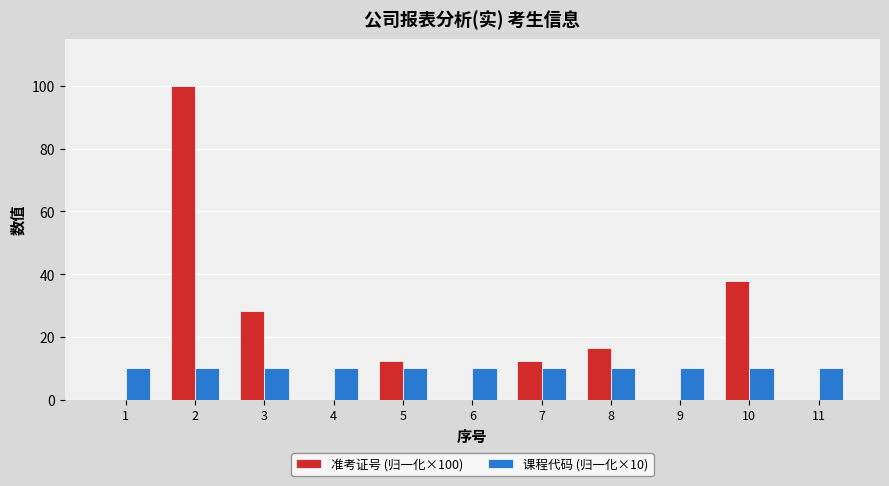

Is the value of 课程代码 (归一化×10) at 3 greater than the value of 准考证号 (归一化×100) at 2?

No